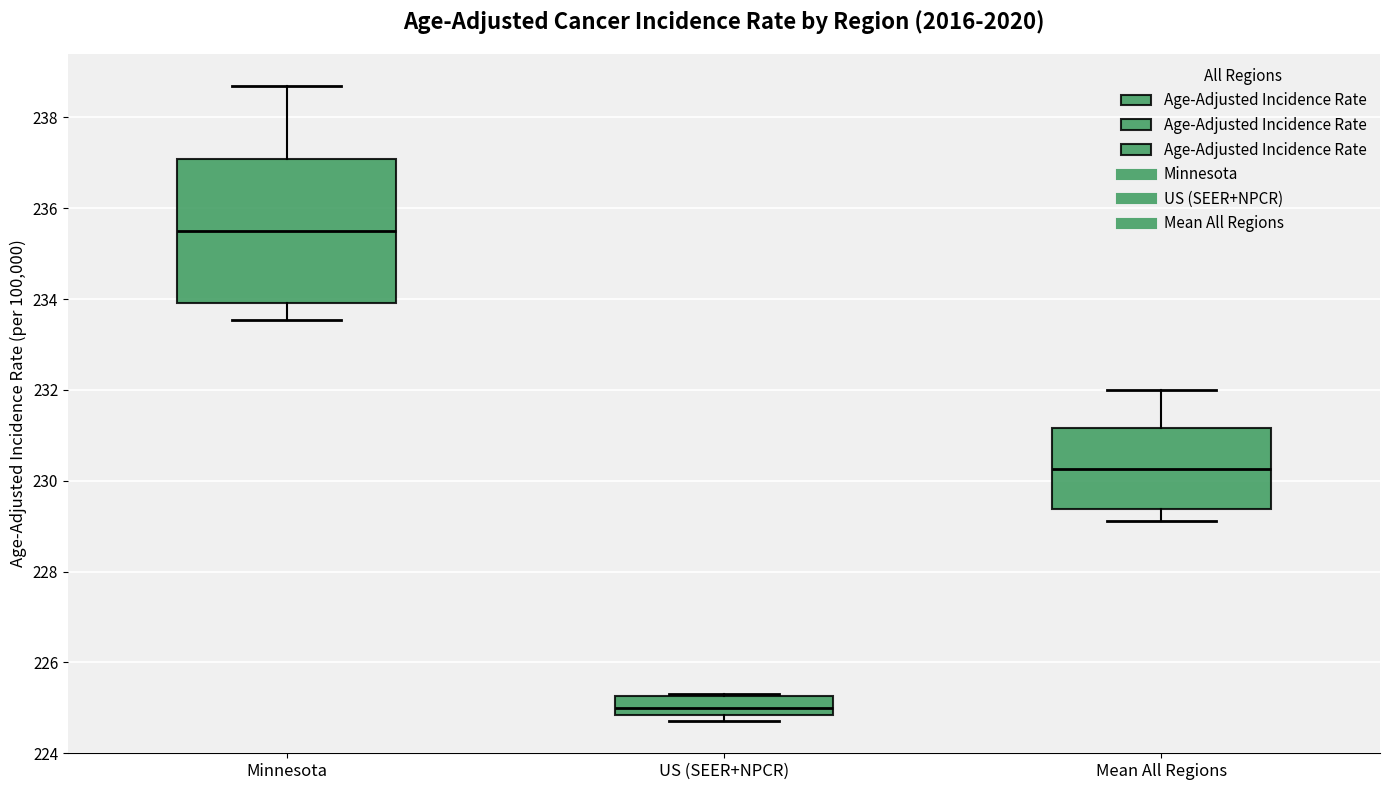

Which box is the tallest, from its lower edge to its upper edge?

Minnesota